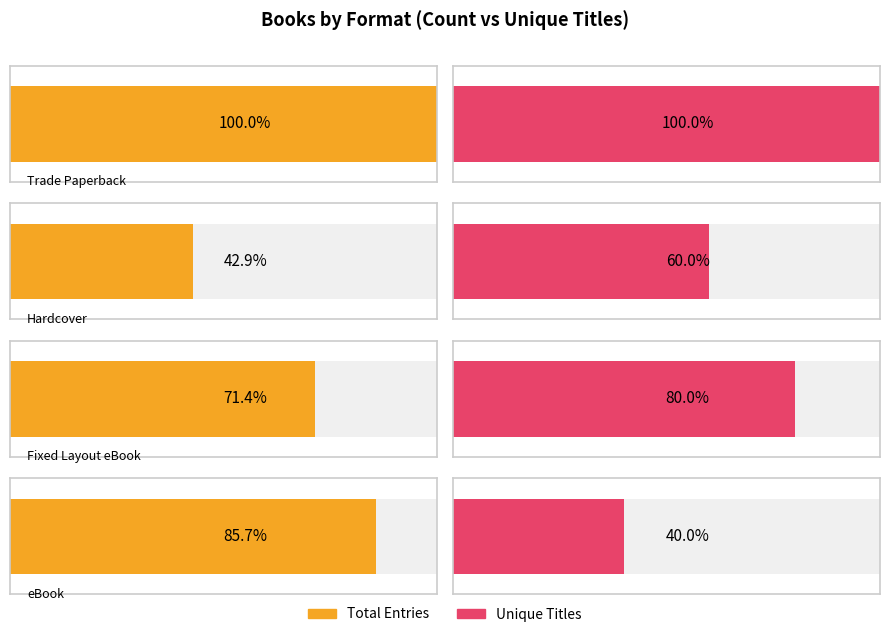

How many categories are shown in the chart?

4